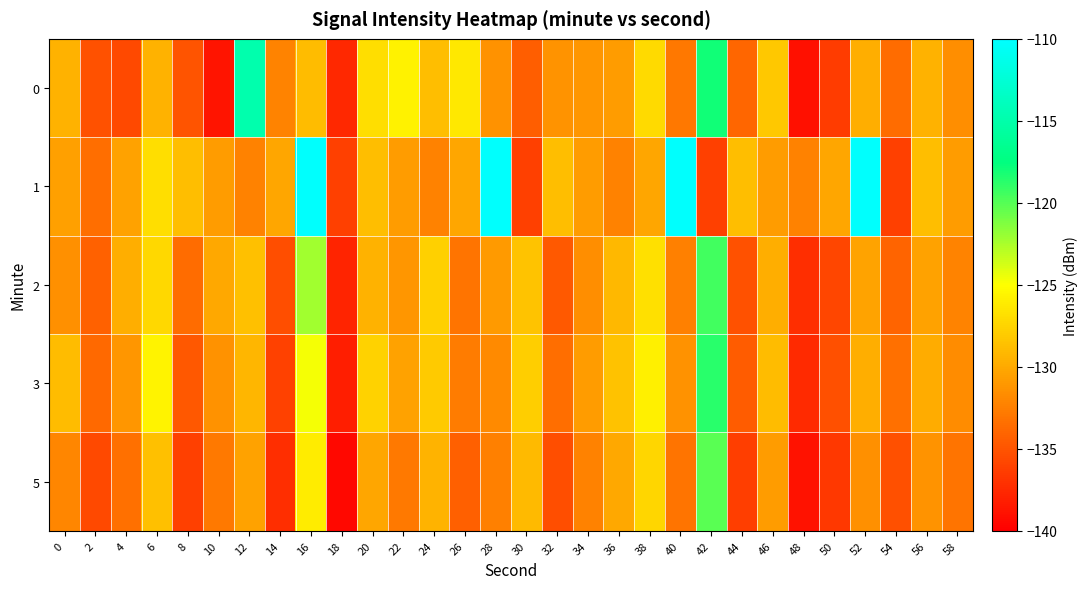

What is the total value across all series at 48?

-684.9